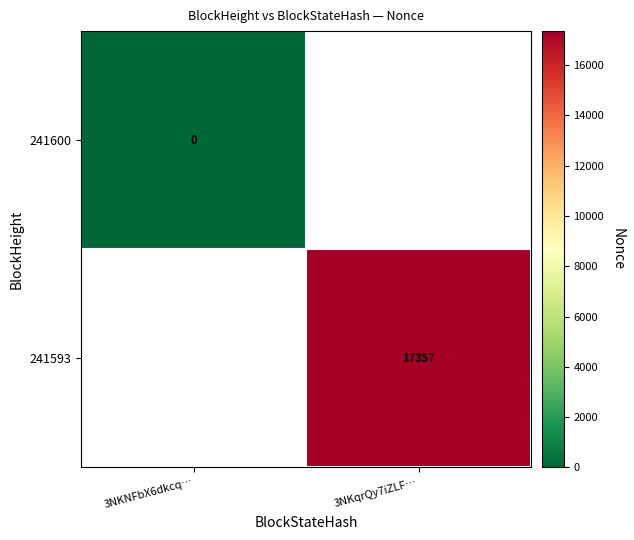

The value of 241593 at 3NKqrQy7iZLF… is 17357.0. True or false?

True